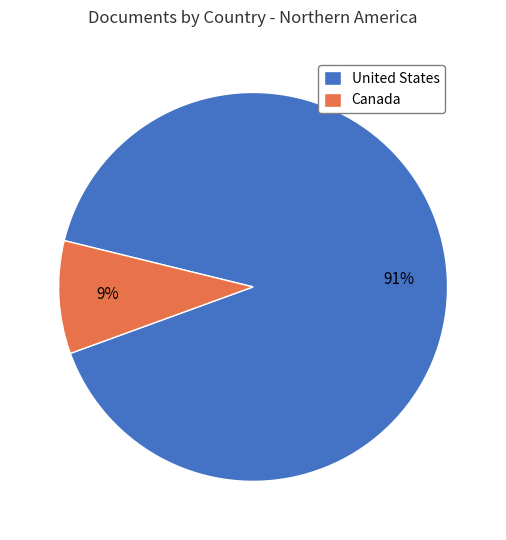

True or false: Canada accounts for 18% of the total.

False